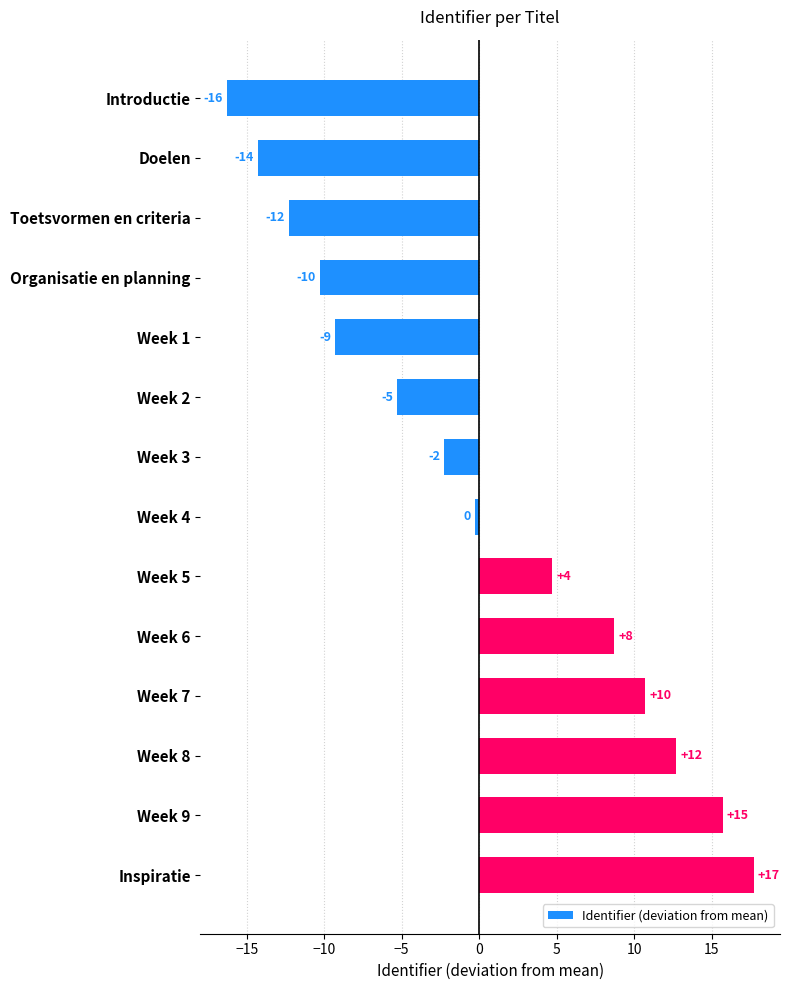

Does the chart contain any negative values?

Yes